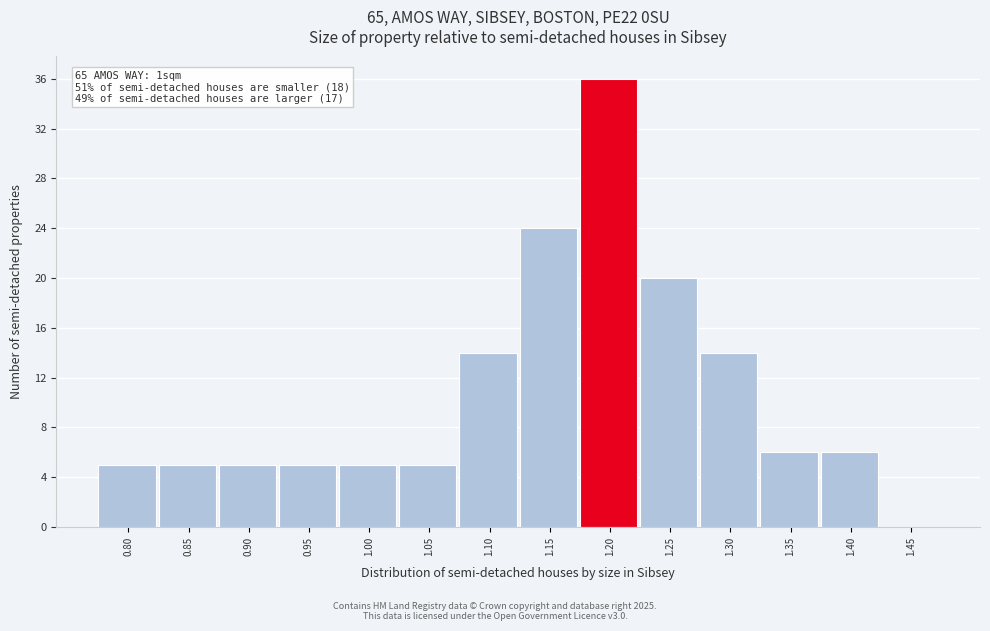

Reading left to right, what are all the values shown in this chart?

0.80=5	0.85=5	0.90=5	0.95=5	1.00=5	1.05=5	1.10=14	1.15=24	1.20=36	1.25=20	1.30=14	1.35=6	1.40=6	1.45=0